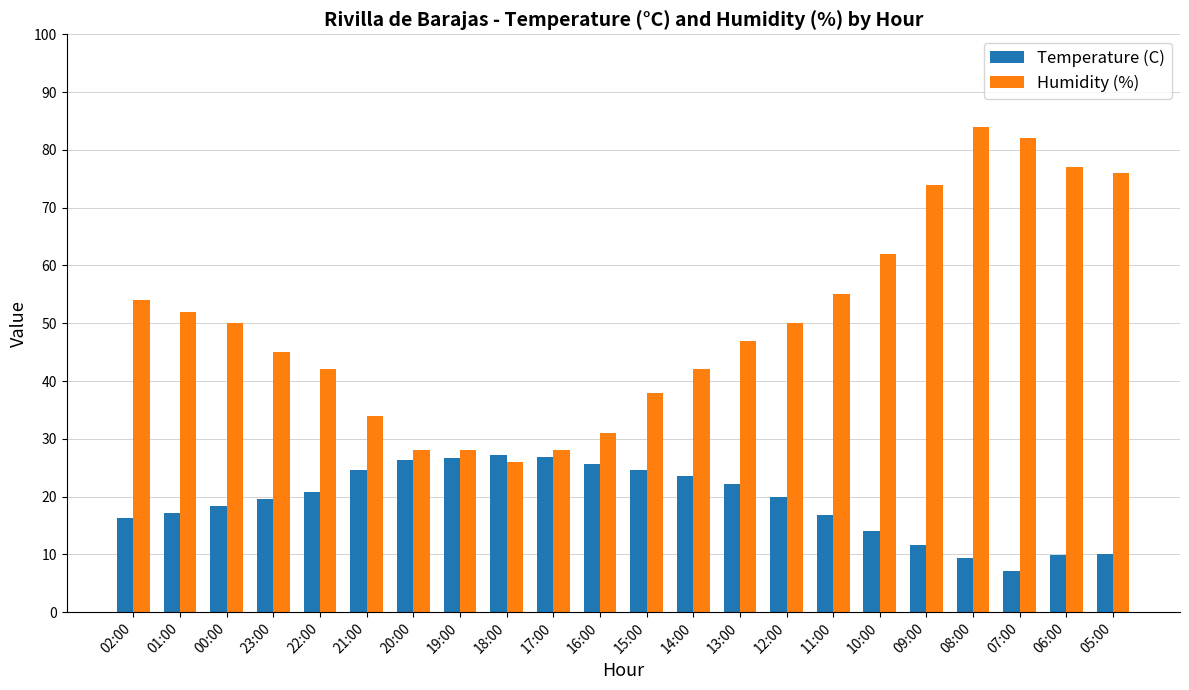

What value does the Humidity (%) series have at 09:00?

74.0